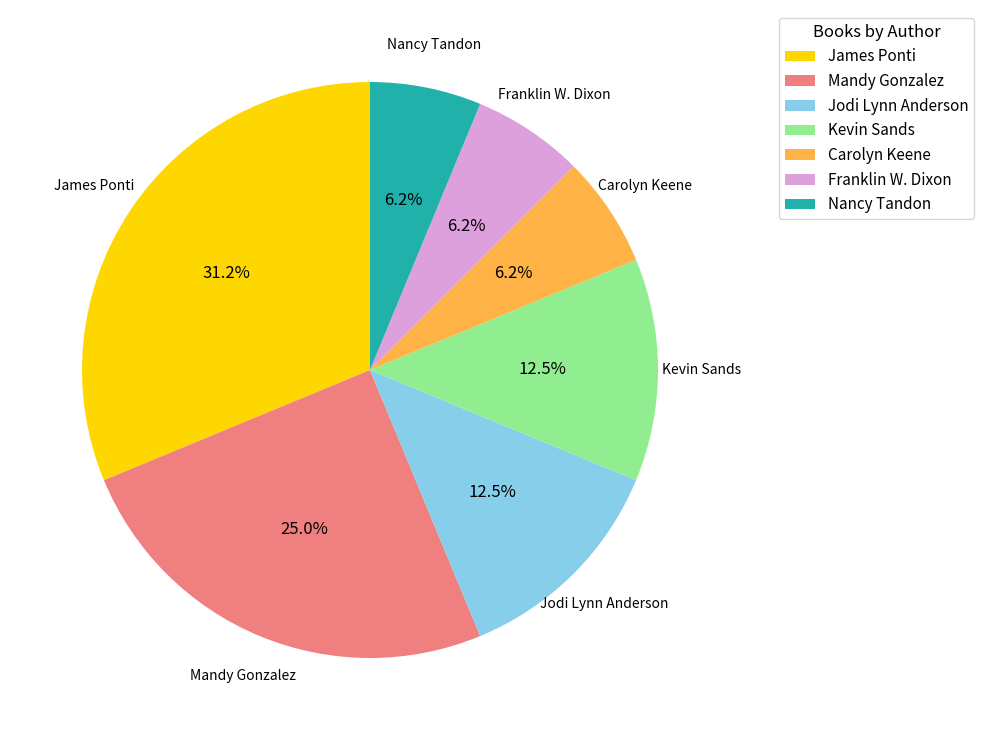

What is the largest slice in the pie chart?

James Ponti